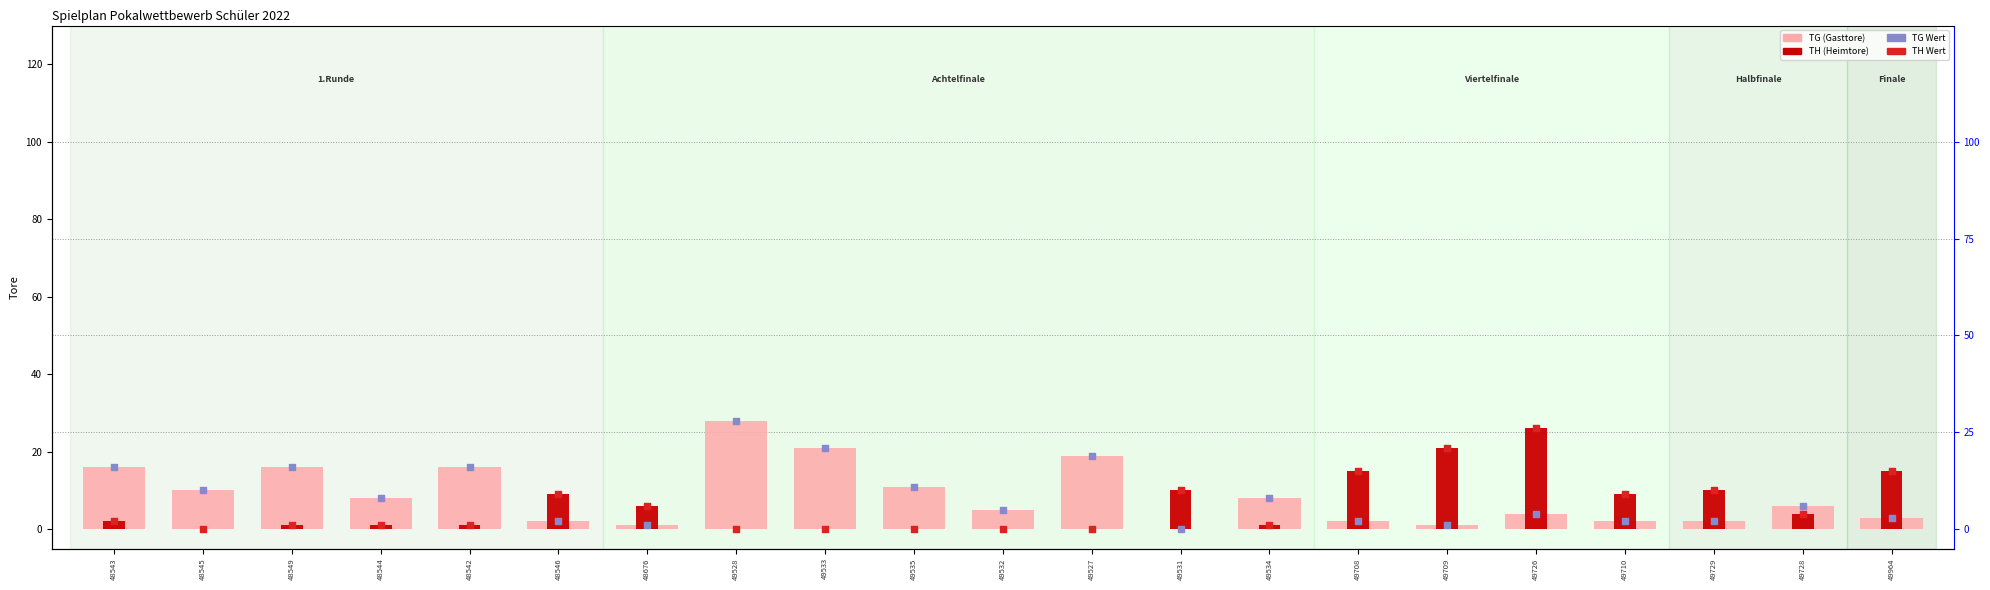

Which series has the largest total across all categories?

TG